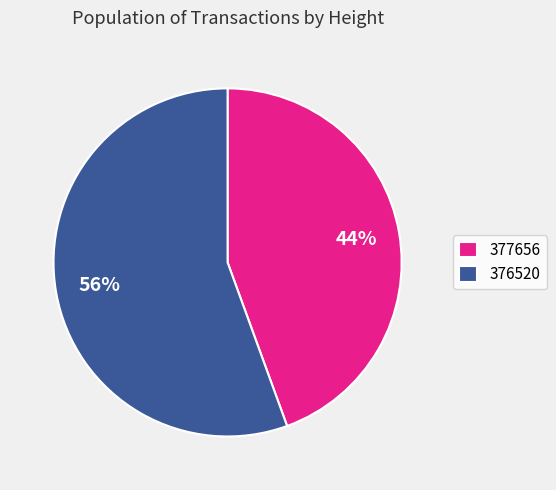

Rank the categories by value from lowest to highest.

377656, 376520